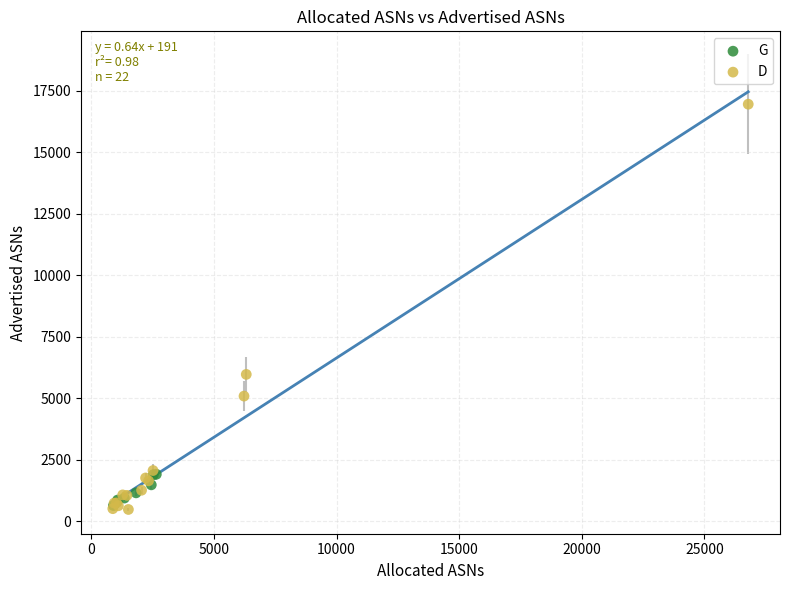

What are all the series names shown in the legend?

G, D